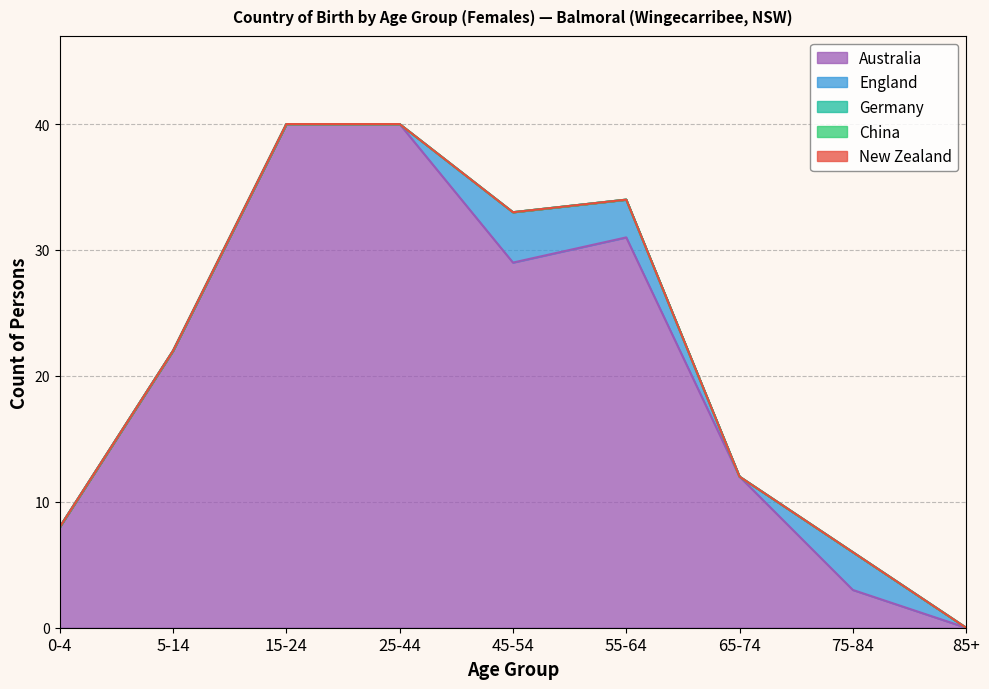

Is it true that Australia equals 70 at 25-44?

False